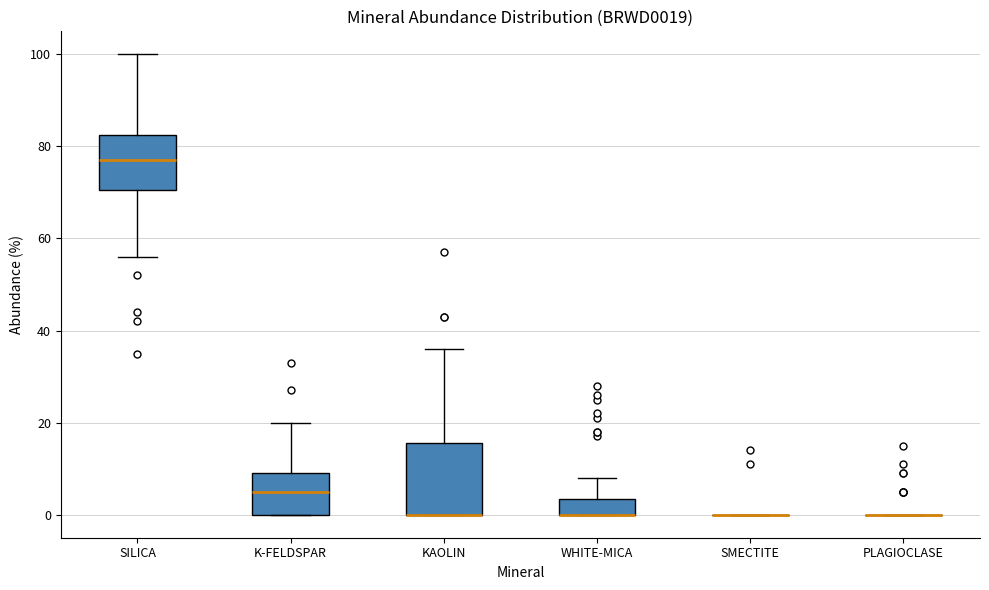

Reading left to right, read every box against the y-axis: the position of its median line, the range the box covers, and the ends of its whiskers. The values are not printed on the chart, so give them approximately, as read against the axis.

SILICA: median 78, box 70 to 82, whiskers 56 to 100
K-FELDSPAR: median 6, box 0 to 10, whiskers 0 to 20
KAOLIN: median 0 (drawn on the box's lower edge), box 0 to 16, whiskers 0 to 36
WHITE-MICA: median 0 (drawn on the box's lower edge), box 0 to 4, whiskers 0 to 8
SMECTITE: box collapsed to a line at 0, whiskers 0 to 0
PLAGIOCLASE: box collapsed to a line at 0, whiskers 0 to 0